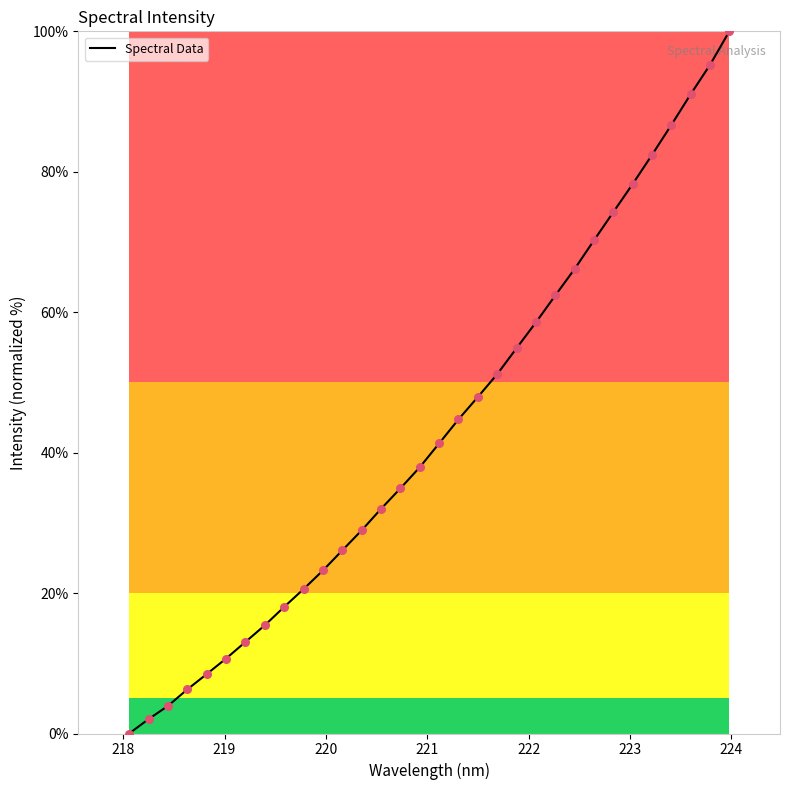

What is the difference between the maximum and minimum values?

100.0